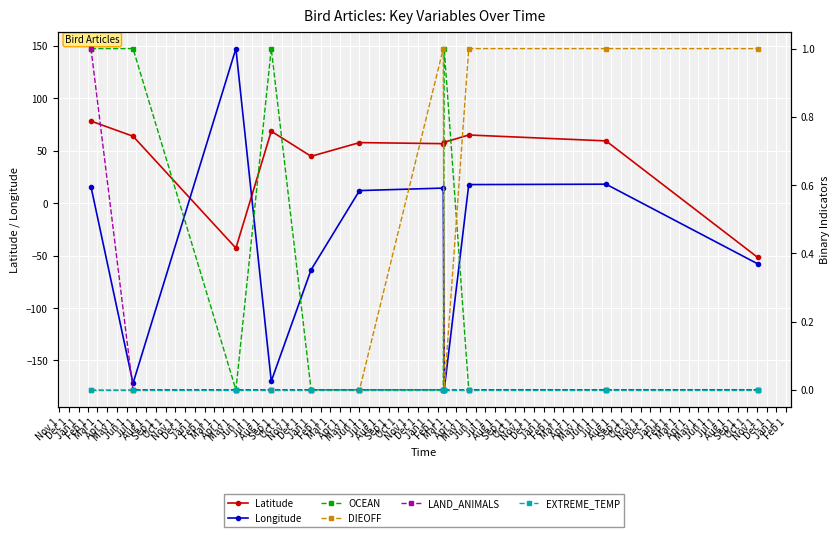

Count the OCEAN values in the range 0 to 1.

11